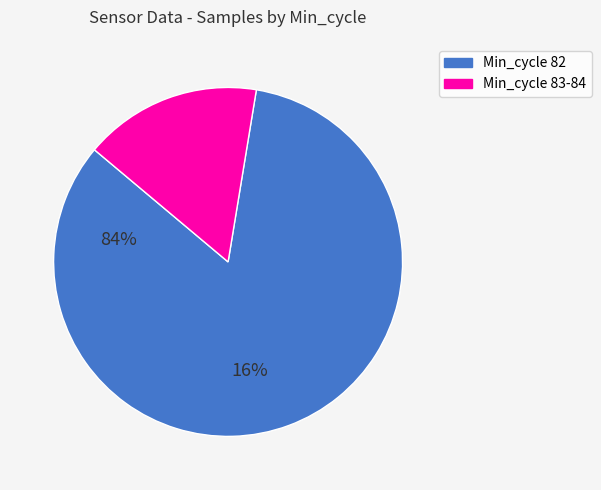

How many slices are in this pie chart?

2